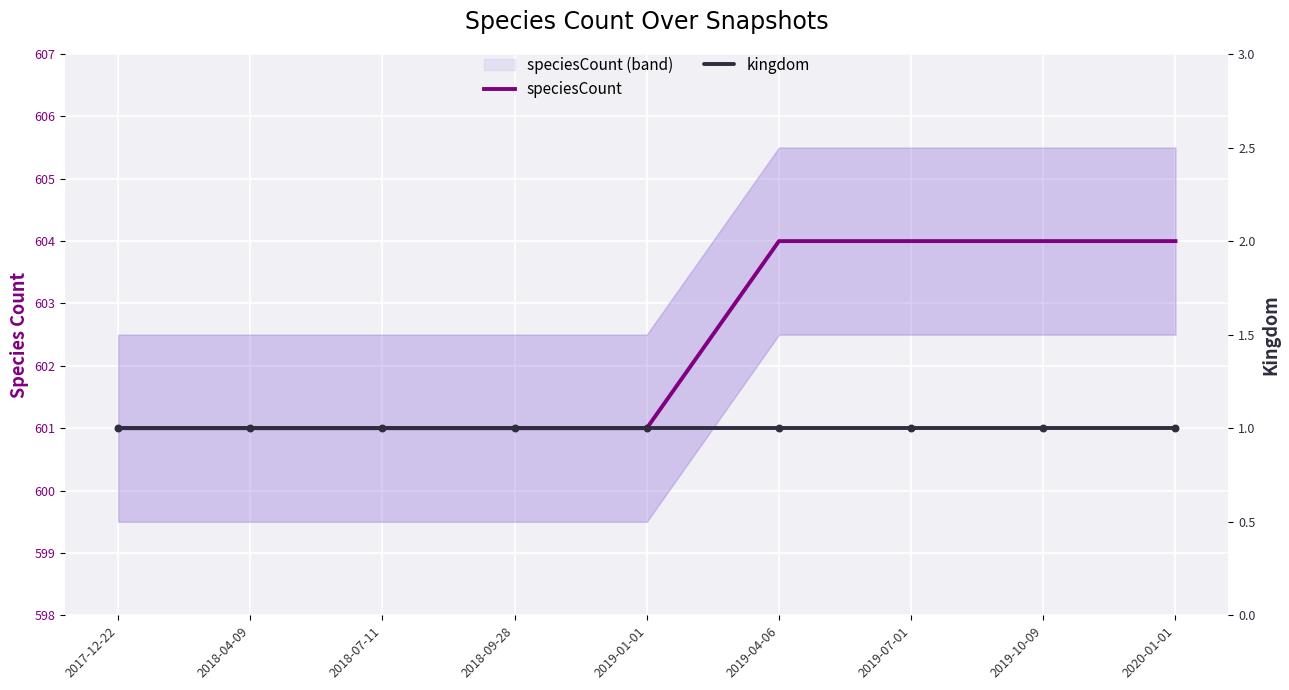

Which series reaches the minimum Y coordinate?

kingdom